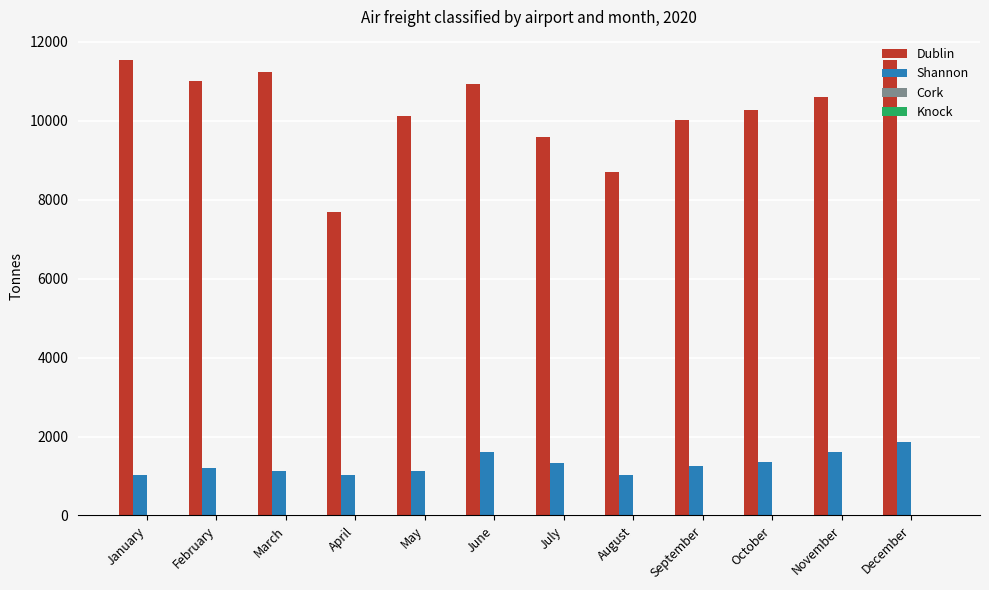

What is the total value across all series at October?

11636.6